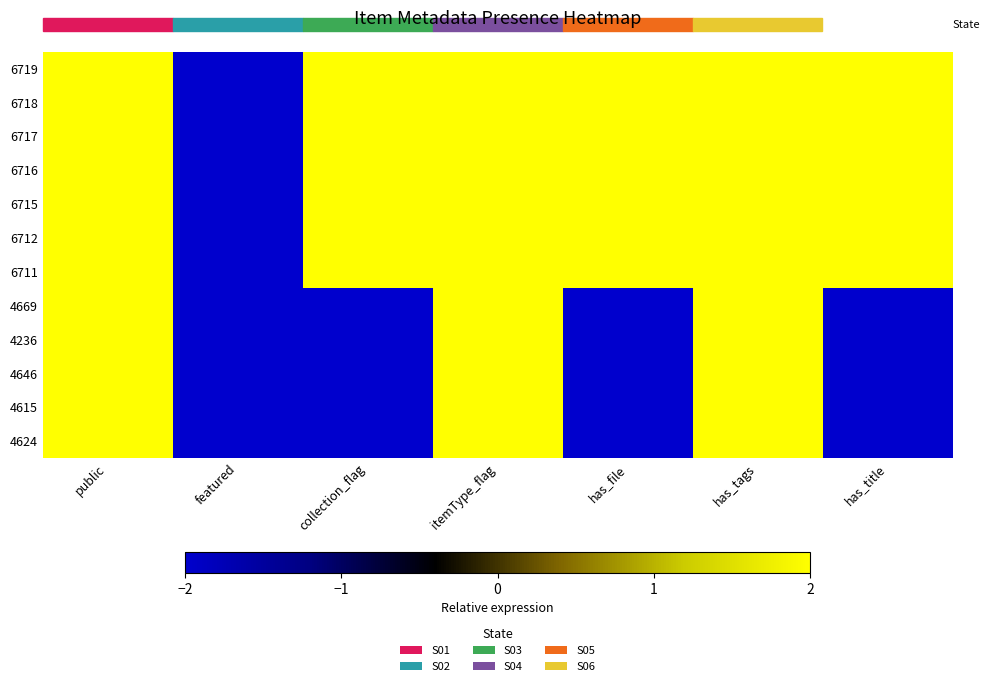

At featured, list the series in order from smallest to largest.

6719, 6718, 6717, 6716, 6715, 6712, 6711, 4669, 4236, 4646, 4615, 4624